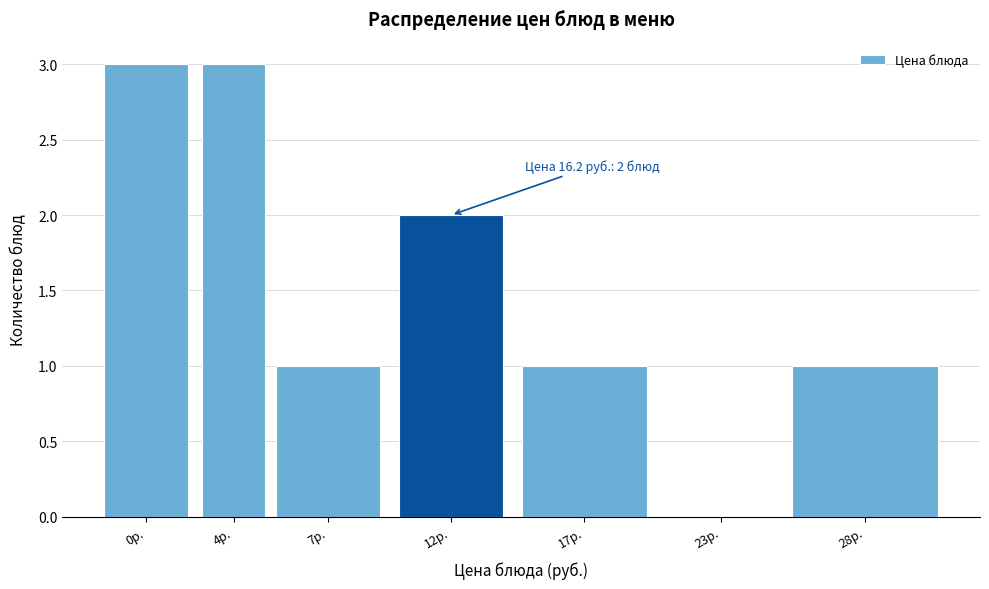

Reading right to left, transcribe all the data shown in this chart.

28р.=1	23р.=0	17р.=1	12р.=2	7р.=1	4р.=3	0р.=3